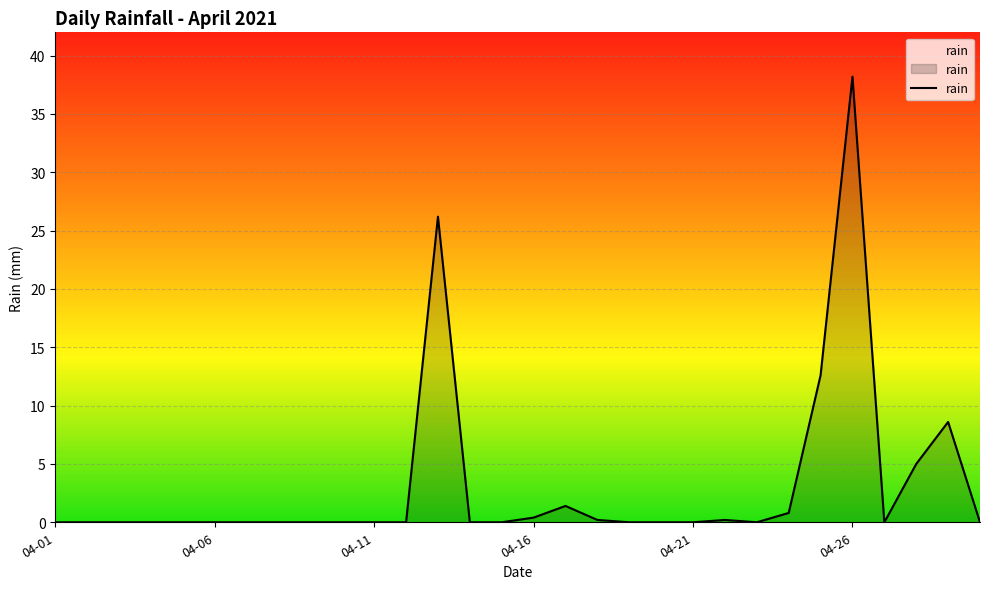

Is it true that the value at 9 is 0.0?

True